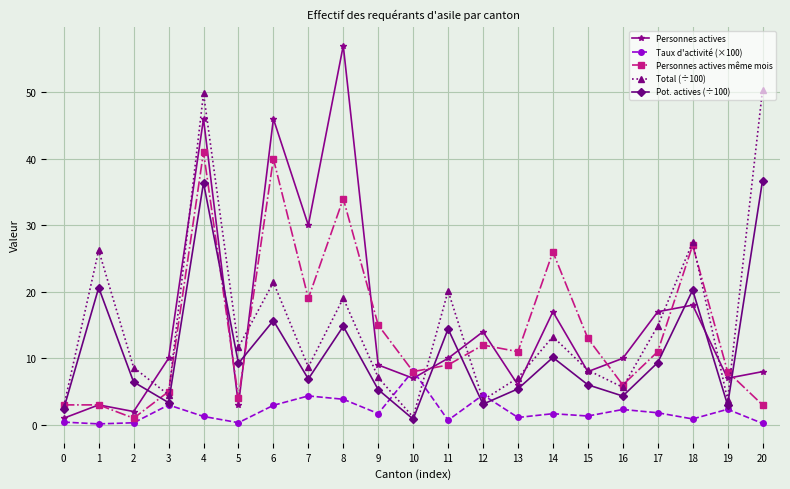

What is the maximum value shown in the chart?

57.0